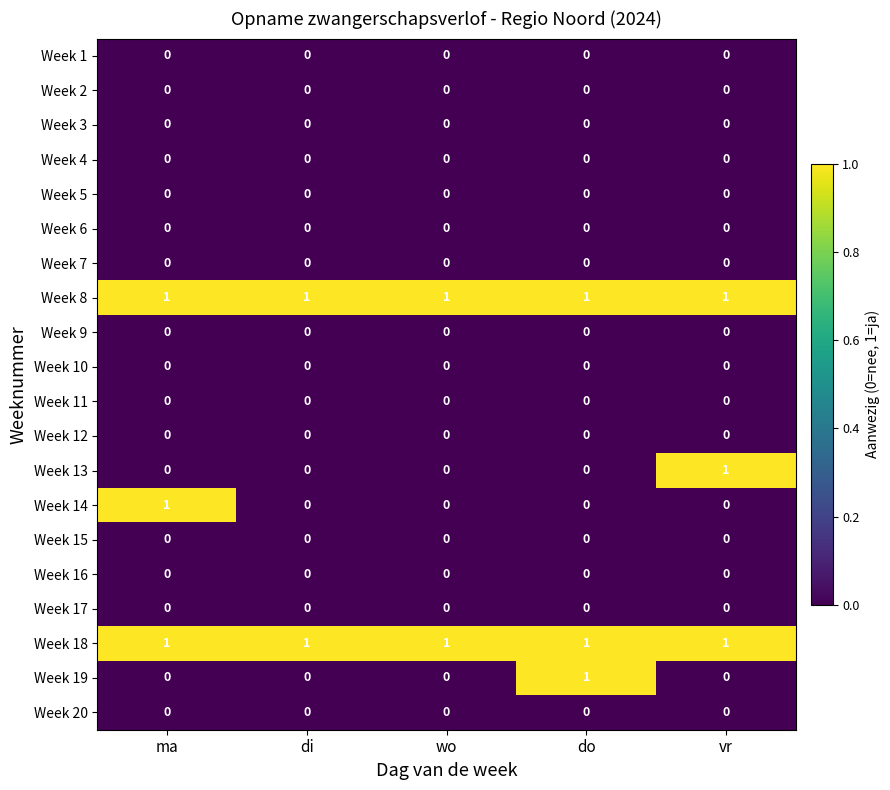

Which series changed the most between di and do?

Week 19